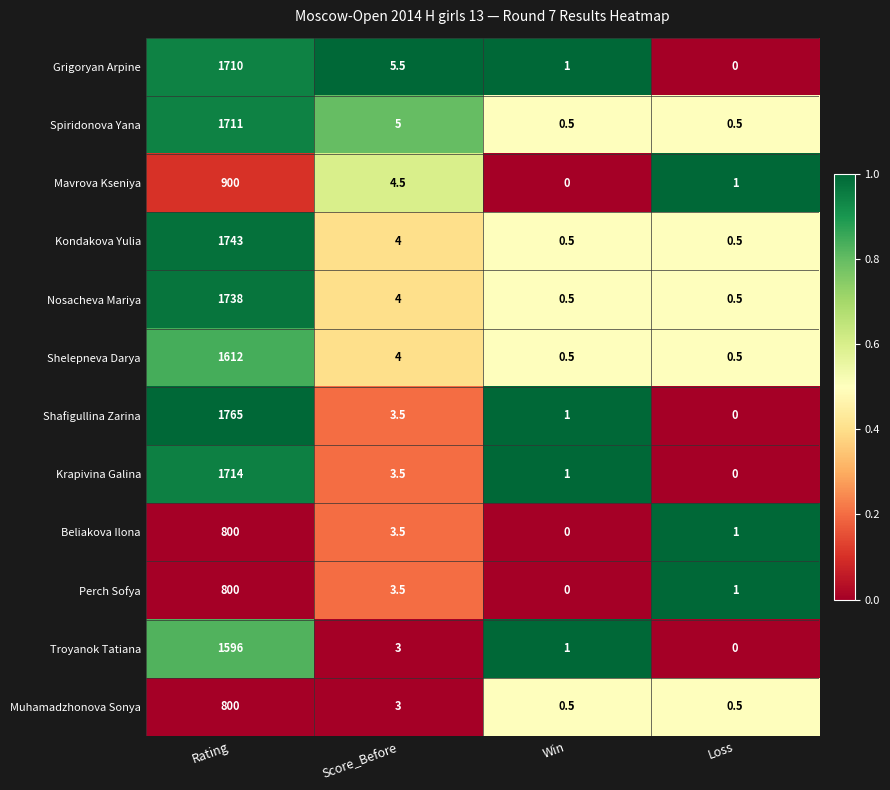

What is the difference between the Beliakova Ilona values at Score_Before and Loss?

2.5